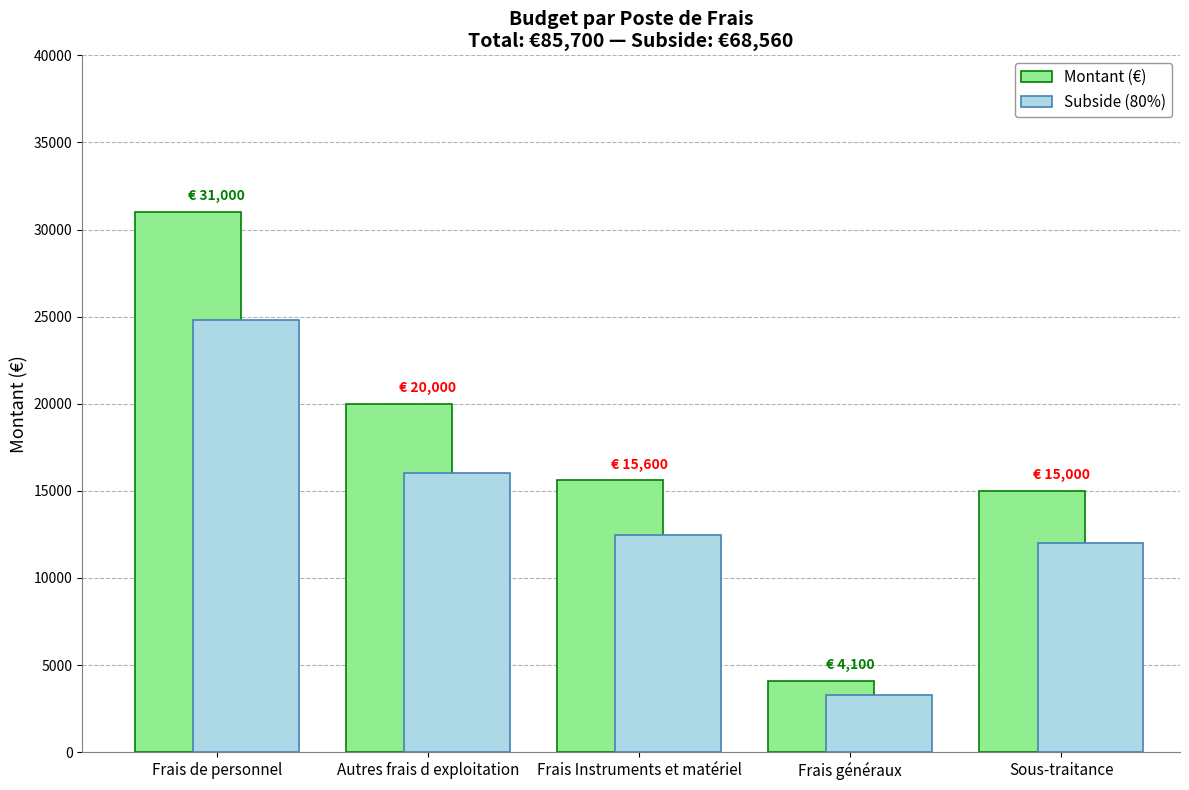

Is the value of Montant (€) at Sous-traitance greater than the value of Subside (80%) at Autres frais d exploitation?

No